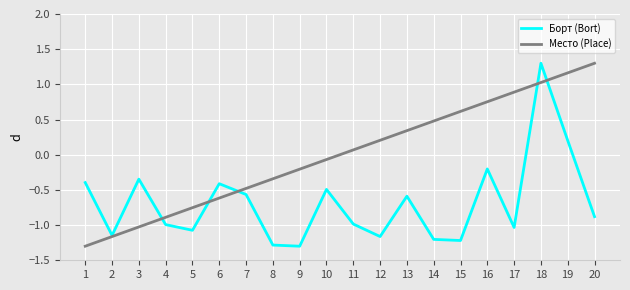

In Борт (Bort), how many points are higher than both neighbors (excluding endpoints)?

6